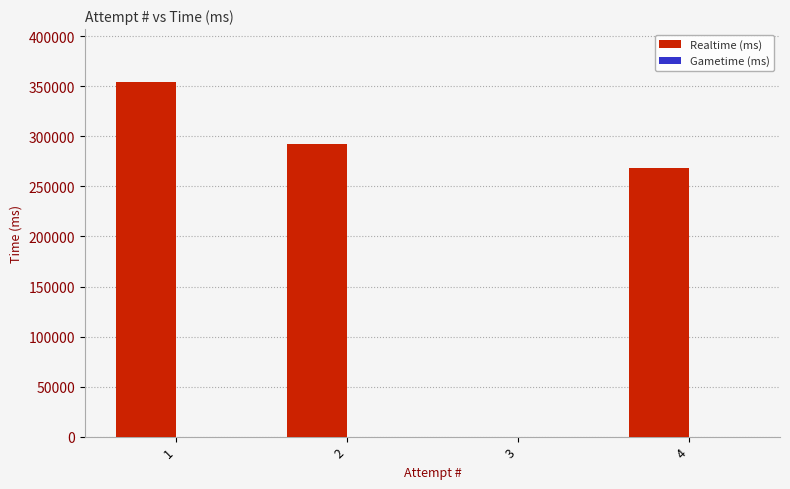

What is the greatest value displayed?

354161